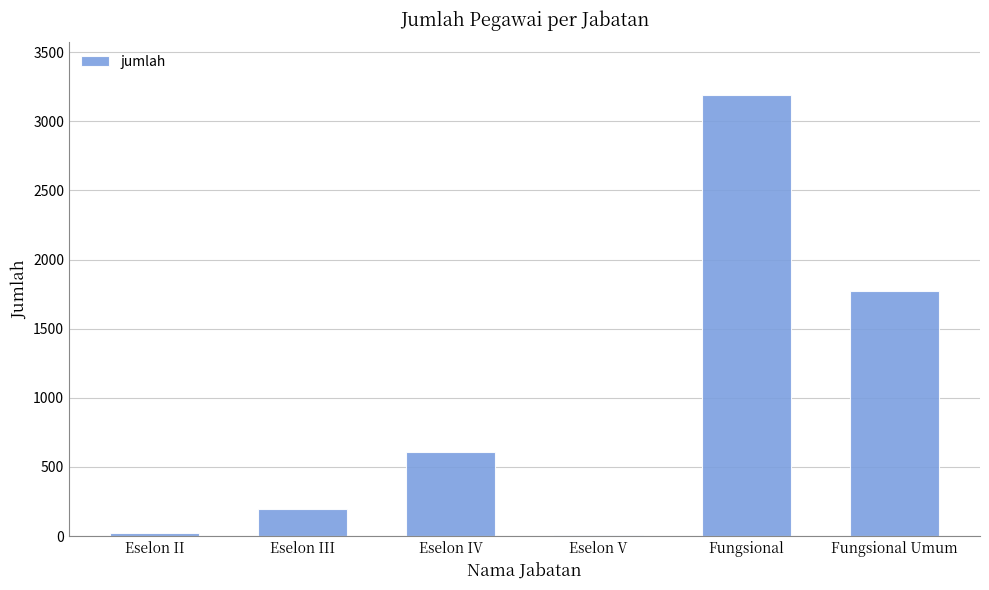

At which category does the chart reach its peak across all series?

Fungsional